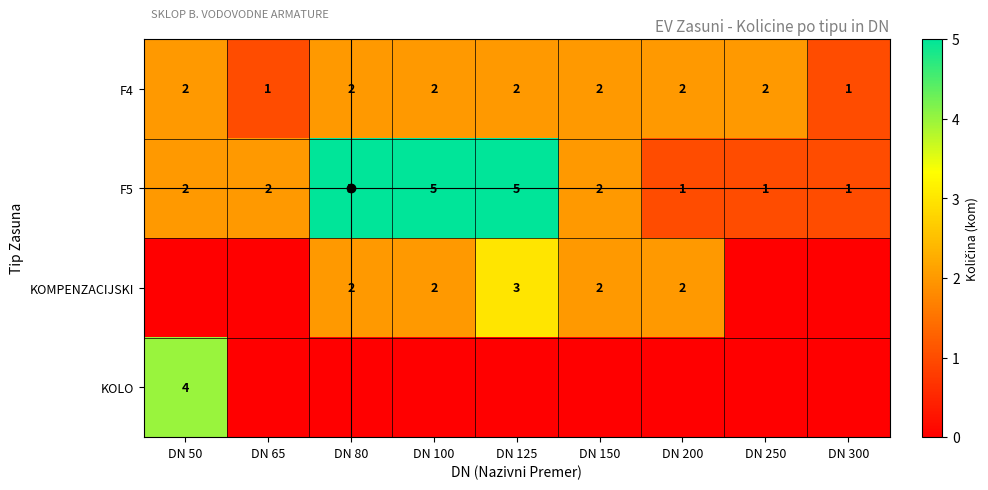

The F4 series shows 2 at DN 200. True or false?

True